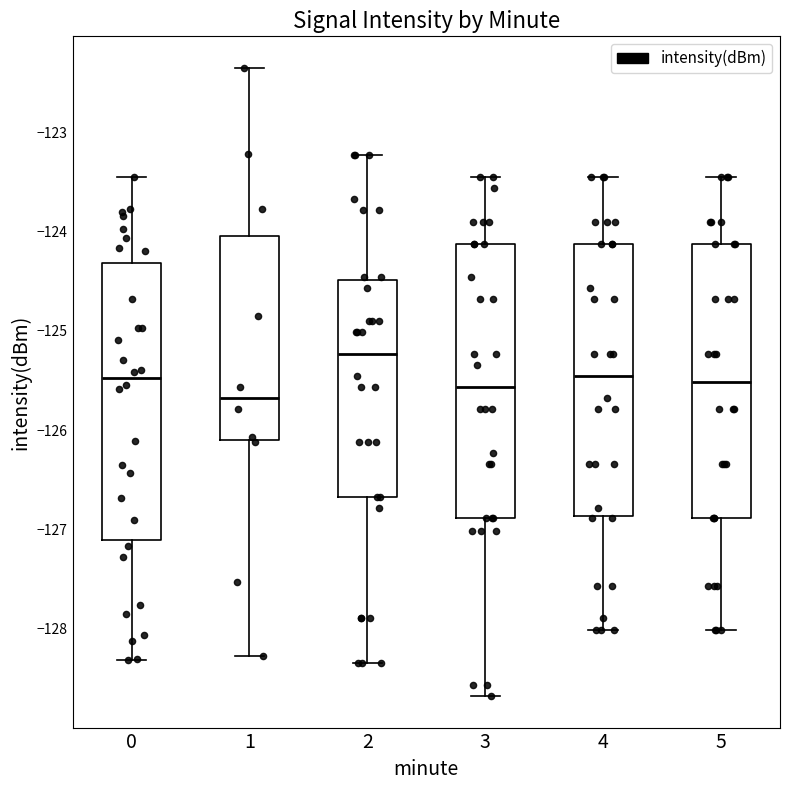

Where is the lower edge of the box at x = 1 on the y-axis? The values are not printed on the chart, so give them approximately, as read against the axis.

-126.1